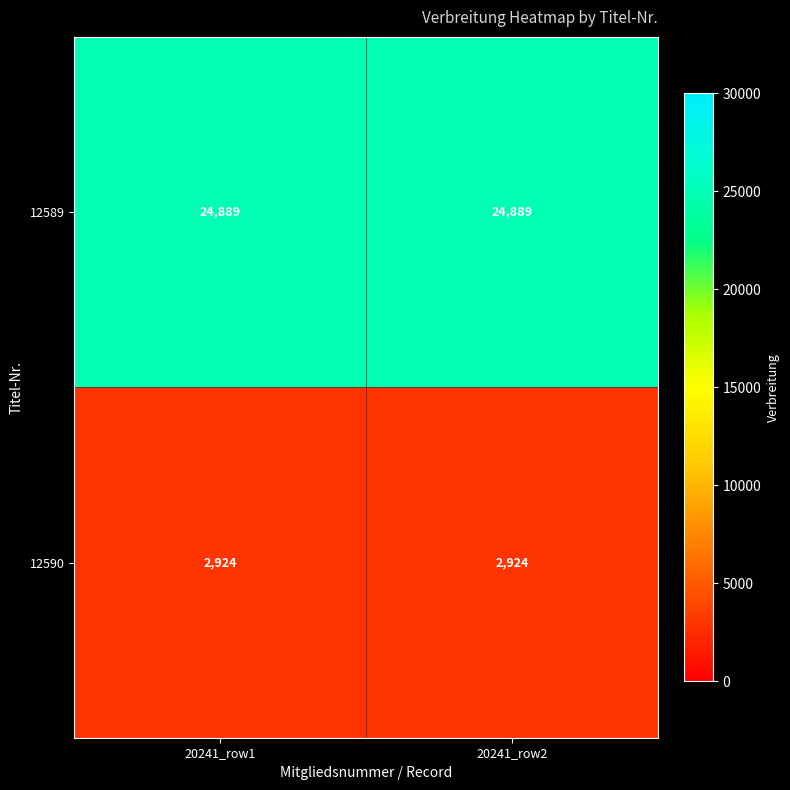

The value of 12590 at 20241_row1 is 4974. True or false?

False